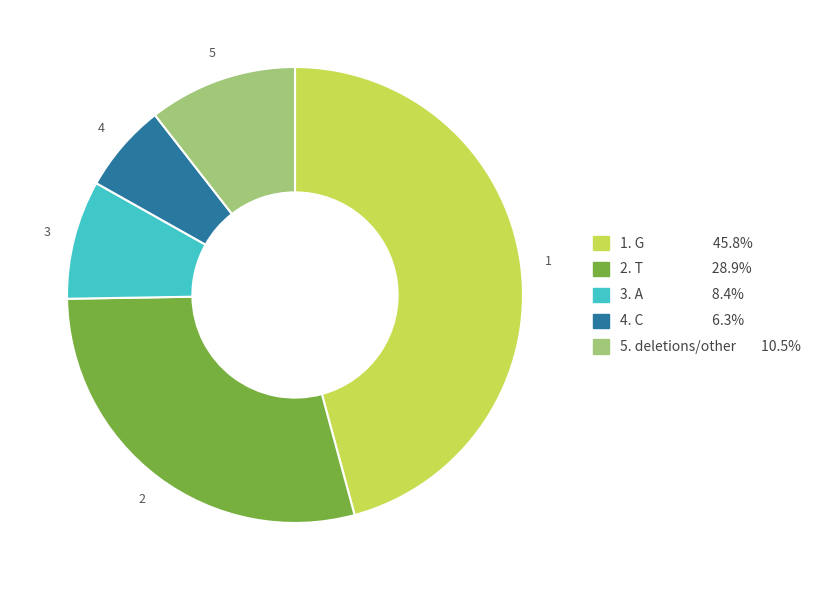

Do 5. deletions/other 10.5% and 2. T 28.9% together represent more than half of the pie?

No